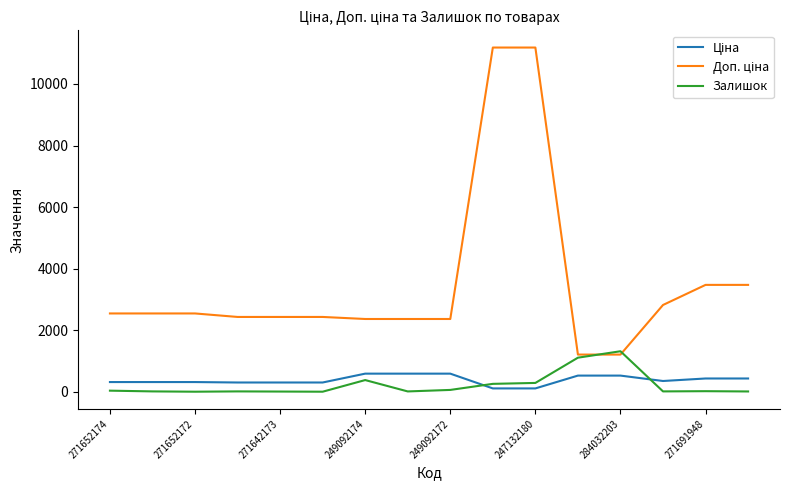

What is the greatest value displayed?

11182.0